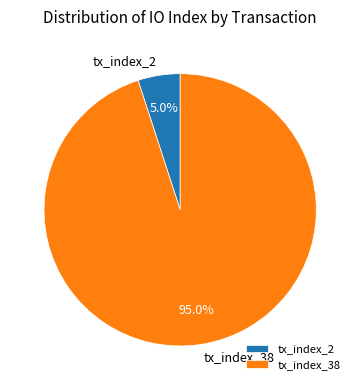

Which category has the biggest portion of the pie?

tx_index_38